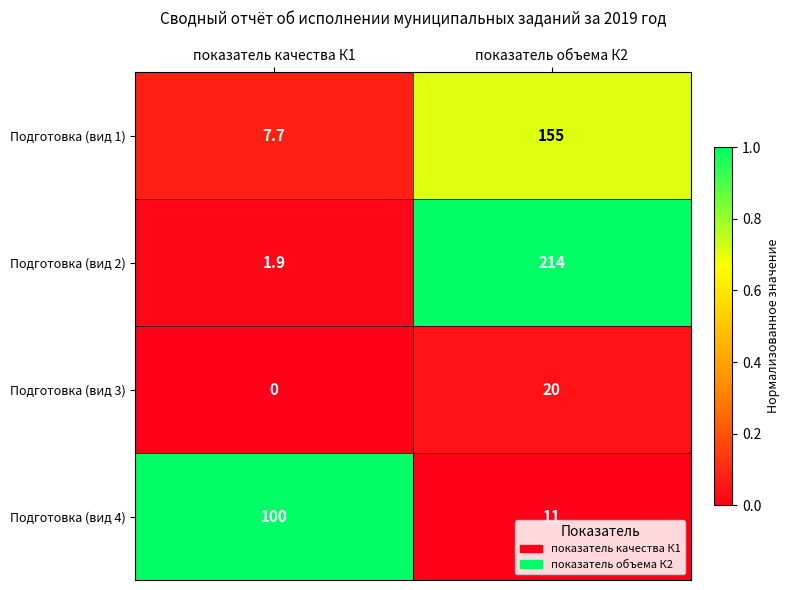

Where is Подготовка (вид 4) nearest to the value 55?

показатель объема К2